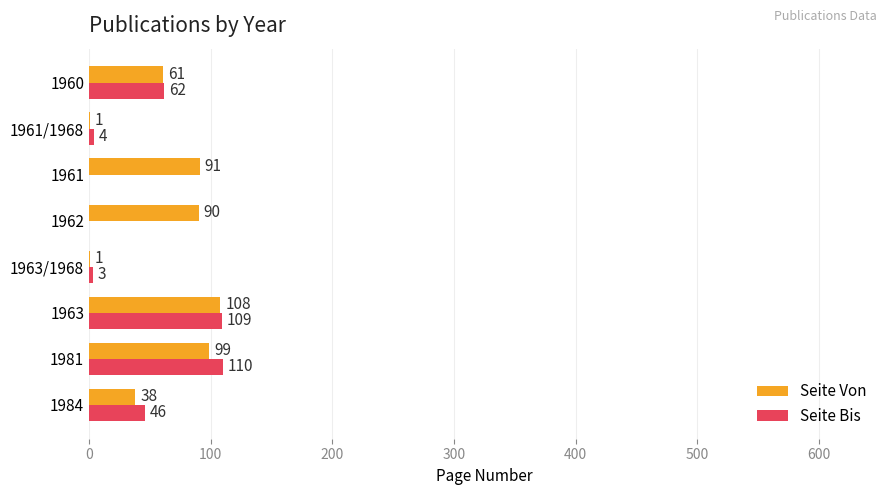

At which label does Seite Bis reach its peak?

1981